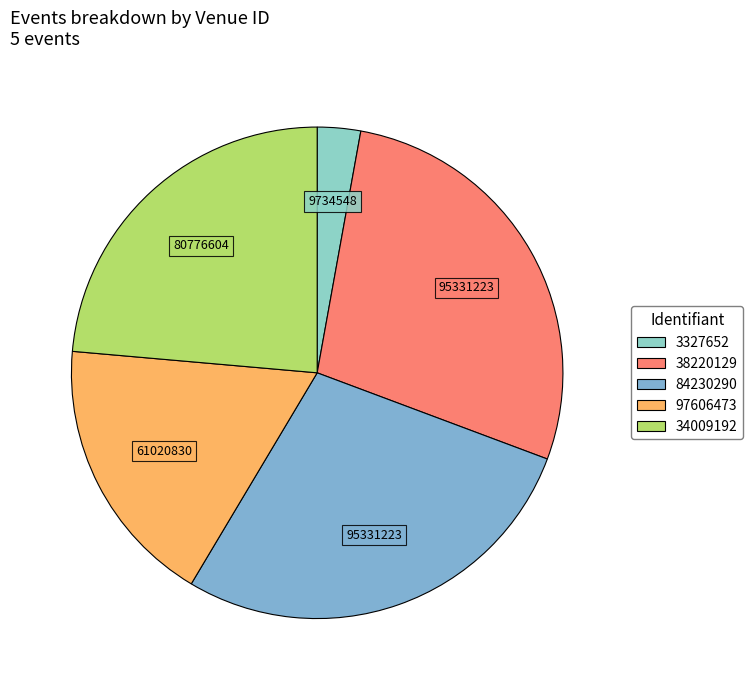

To the nearest percent, what is the difference between the 38220129 and 3327652 slice percentages?

25%